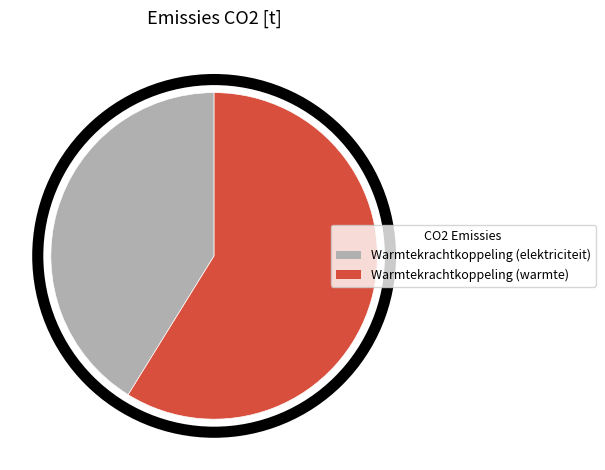

Is there a majority slice in this chart?

Yes